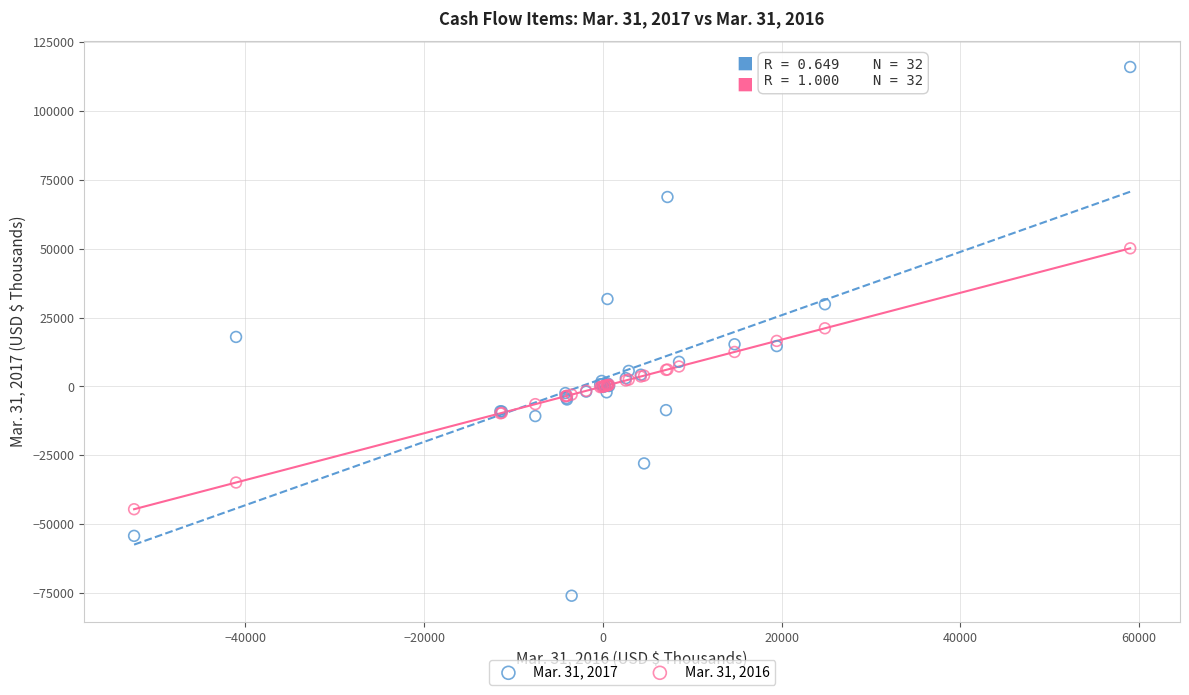

Which series reaches the minimum Y coordinate?

Mar. 31, 2017